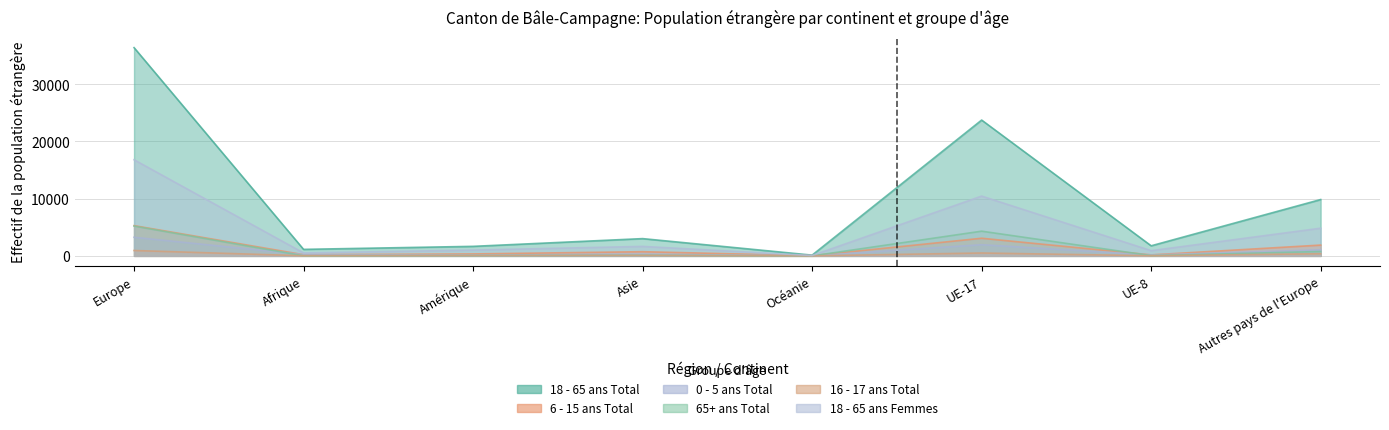

The 18 - 65 ans Femmes series shows 345 at Afrique. True or false?

False